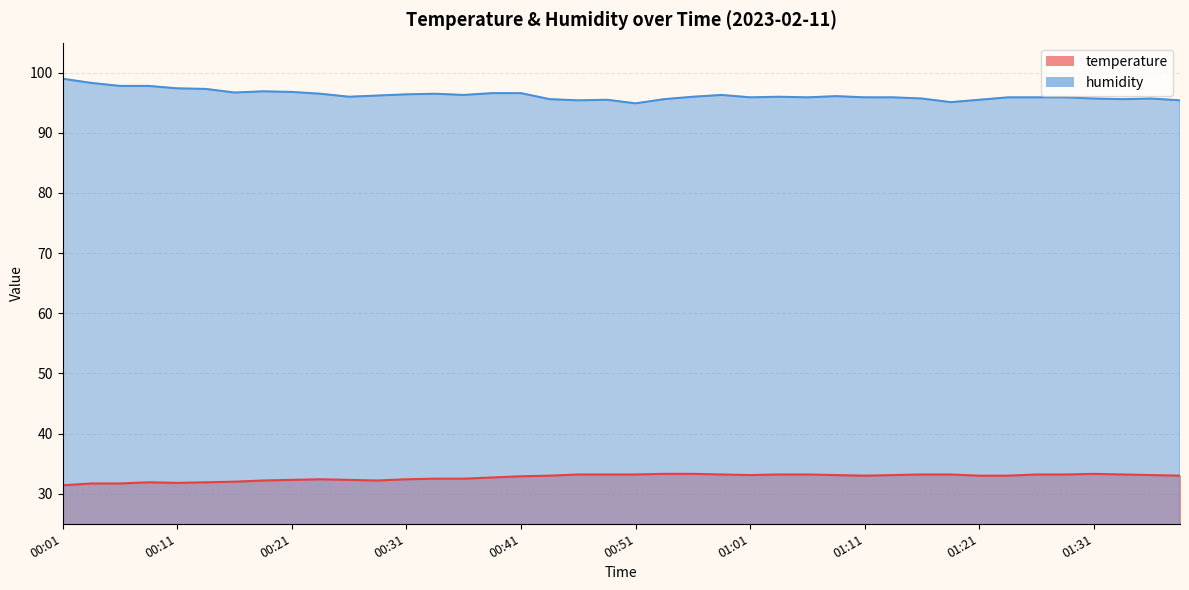

What is the label of the 2nd point from the right?

01:36